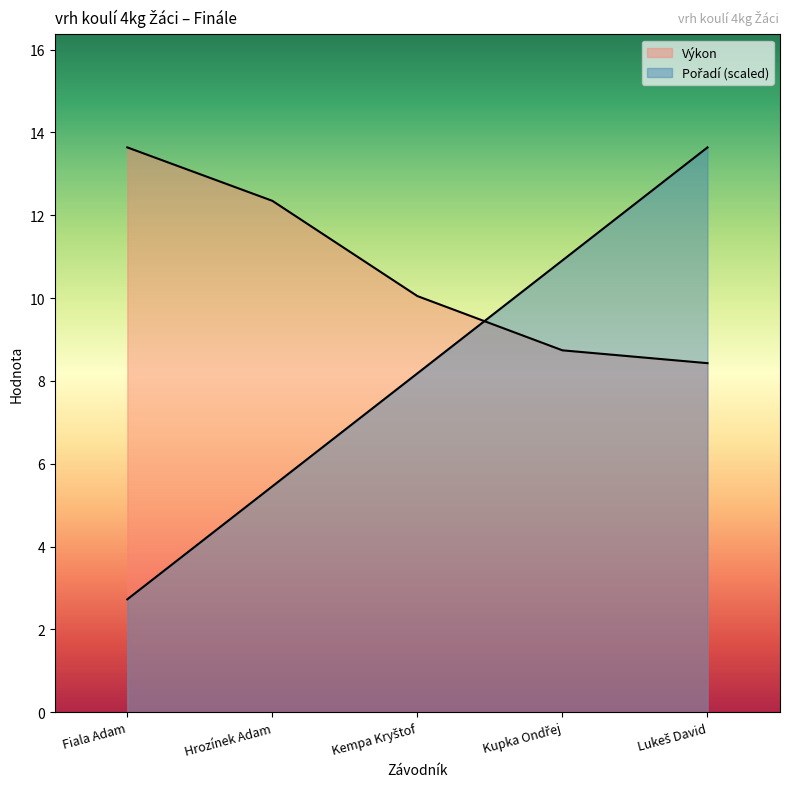

Reading left to right, list all the values displayed in this chart.

Pořadí: Fiala Adam=2.7	Hrozínek Adam=5.5	Kempa Kryštof=8.2	Kupka Ondřej=10.9	Lukeš David=13.6
Výkon: Fiala Adam=13.6	Hrozínek Adam=12.3	Kempa Kryštof=10.1	Kupka Ondřej=8.7	Lukeš David=8.4